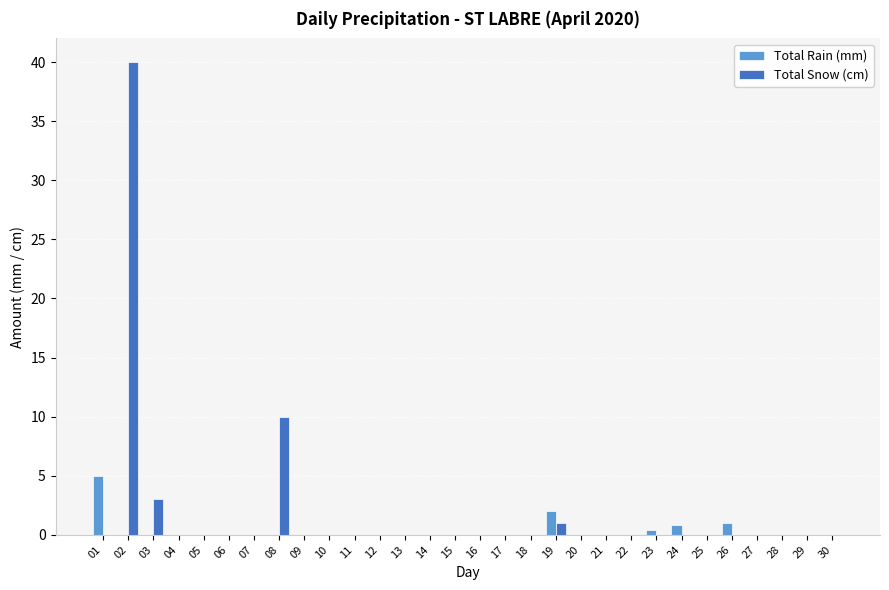

Are the bars horizontal?

No